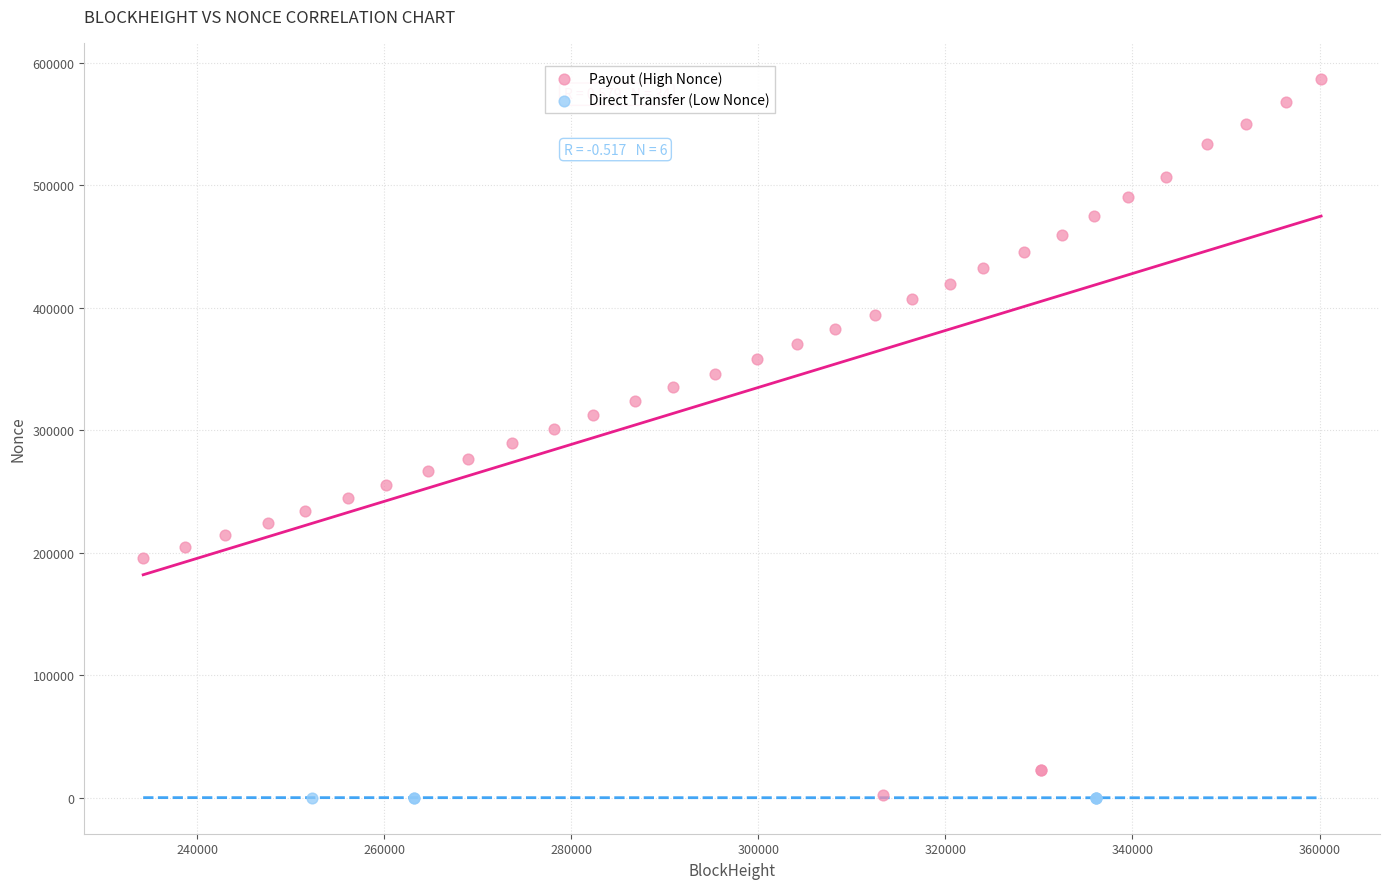

Which series reaches the maximum Y coordinate?

Payout (High Nonce)